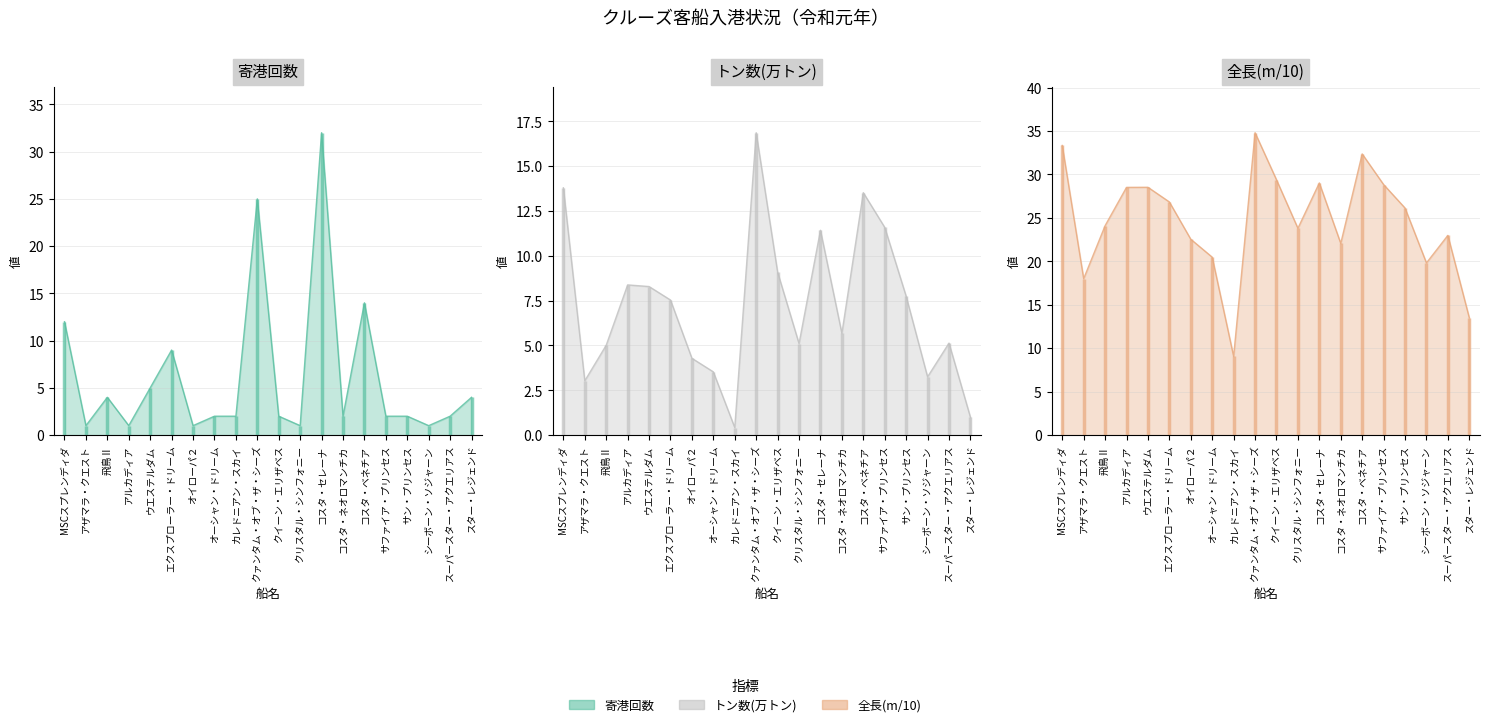

What is the sum of the 全長(m/10) (line) values at クリスタル・シンフォニー and コスタ・セレーナ?

52.8